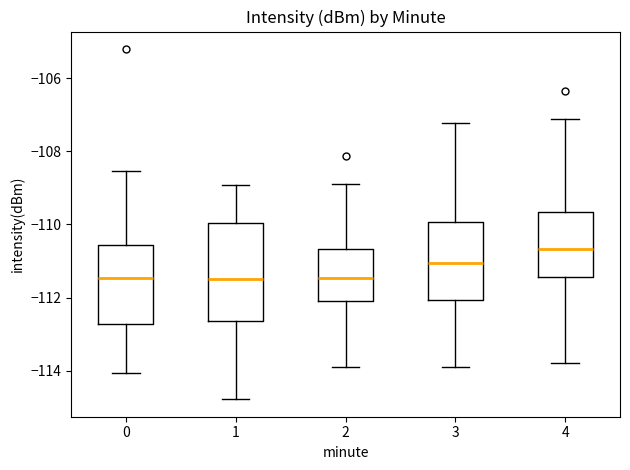

Reading left to right, transcribe this box plot: for each box, give where its median line is, the range the box spans, and where its two whiskers end, as read against the y-axis. The values are not printed on the chart, so give them approximately, as read against the axis.

0: median -111.4, box -112.8 to -110.6, whiskers -114.0 to -108.6
1: median -111.6, box -112.6 to -110.0, whiskers -114.8 to -109.0
2: median -111.4, box -112.0 to -110.6, whiskers -113.8 to -109.0
3: median -111.0, box -112.0 to -110.0, whiskers -114.0 to -107.2
4: median -110.6, box -111.4 to -109.6, whiskers -113.8 to -107.2